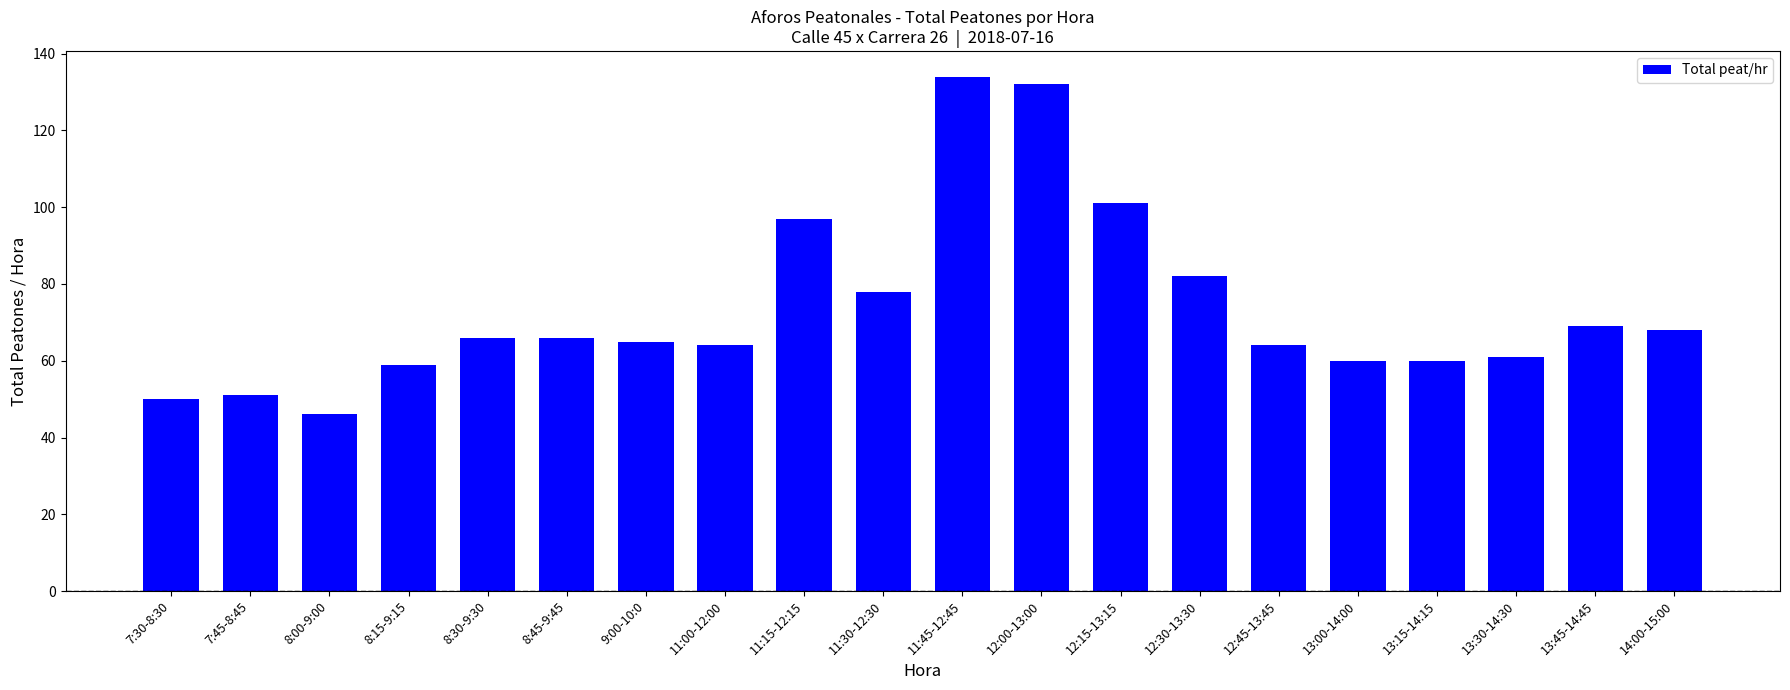

The value at 11:00-12:00 is 64. True or false?

True